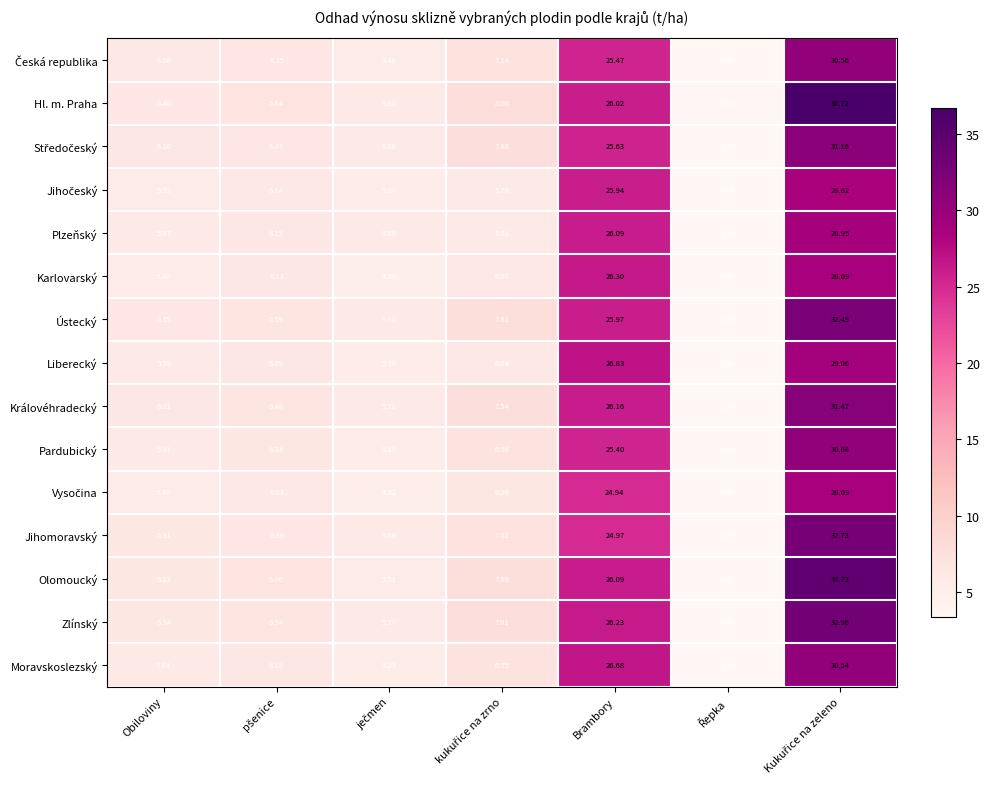

Which series has the widest spread of values?

Hl. m. Praha